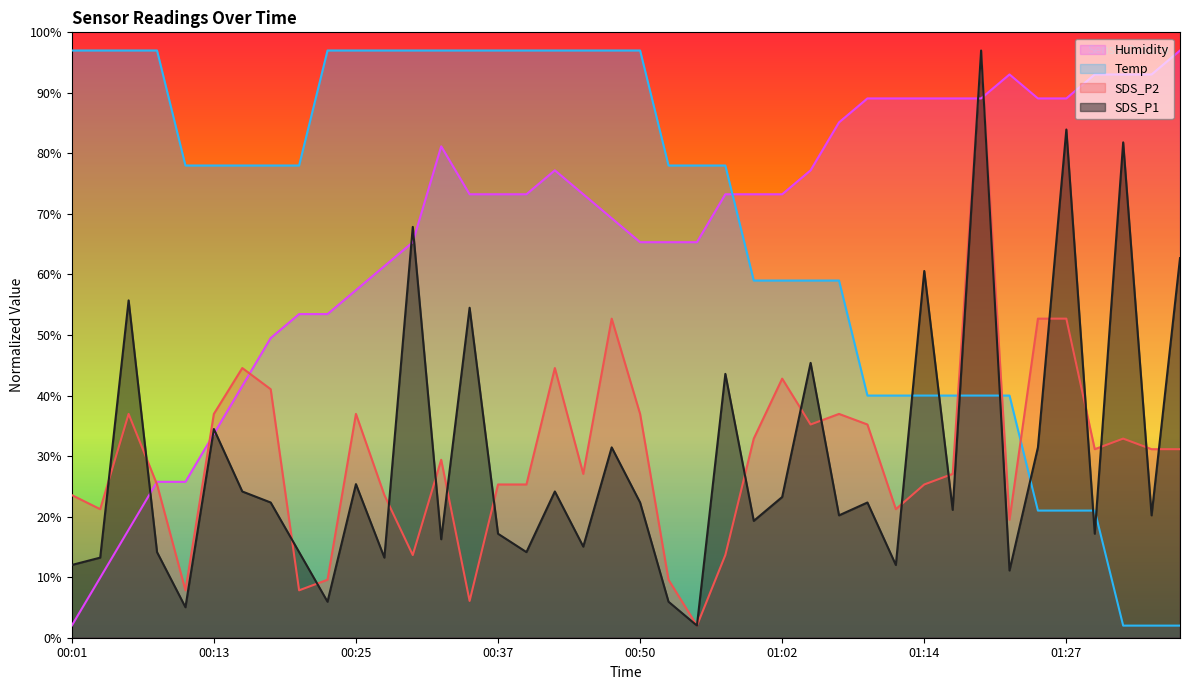

Is it true that SDS_P2 equals 23.6 at 00:01?

True